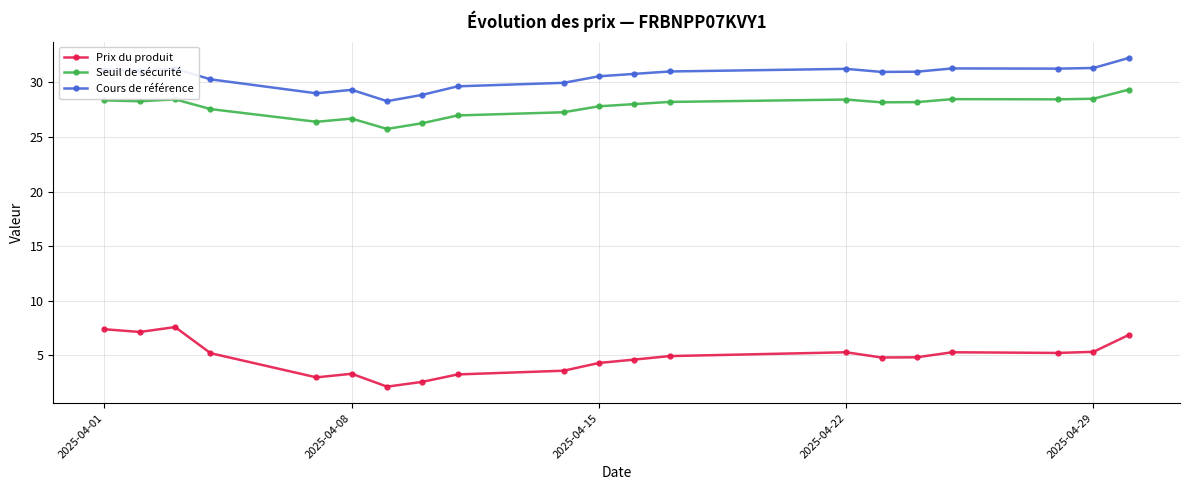

How many lines are shown in the chart?

3